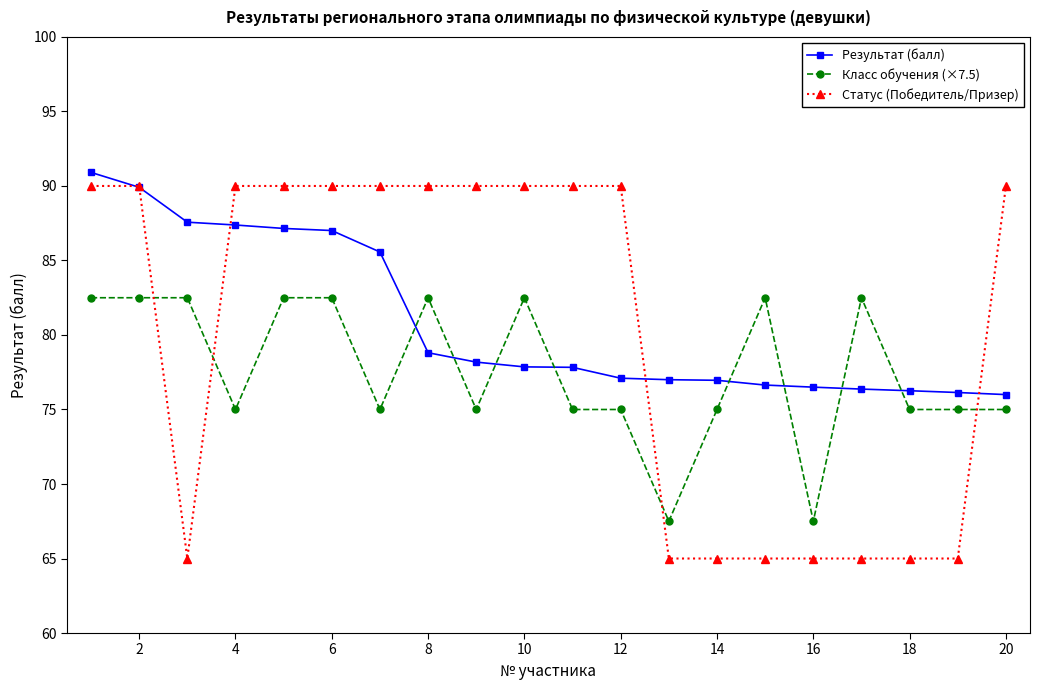

Which series has the widest spread of values?

Статус (Победитель/Призер)